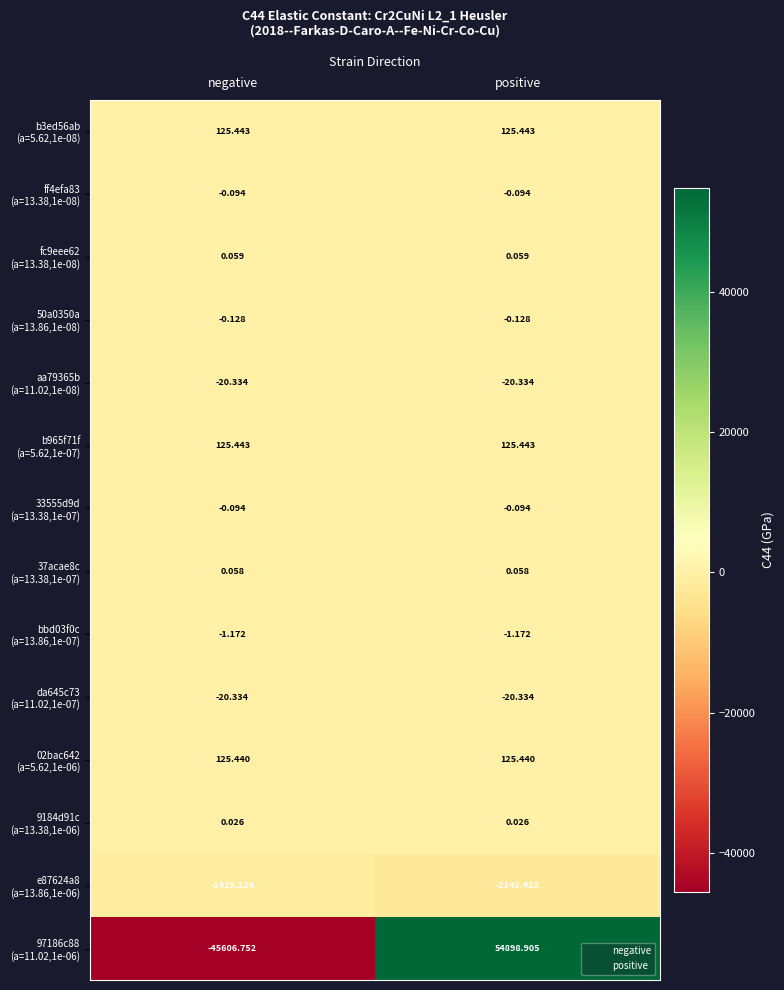

What is the spread (max minus min) of values at negative?

45732.2